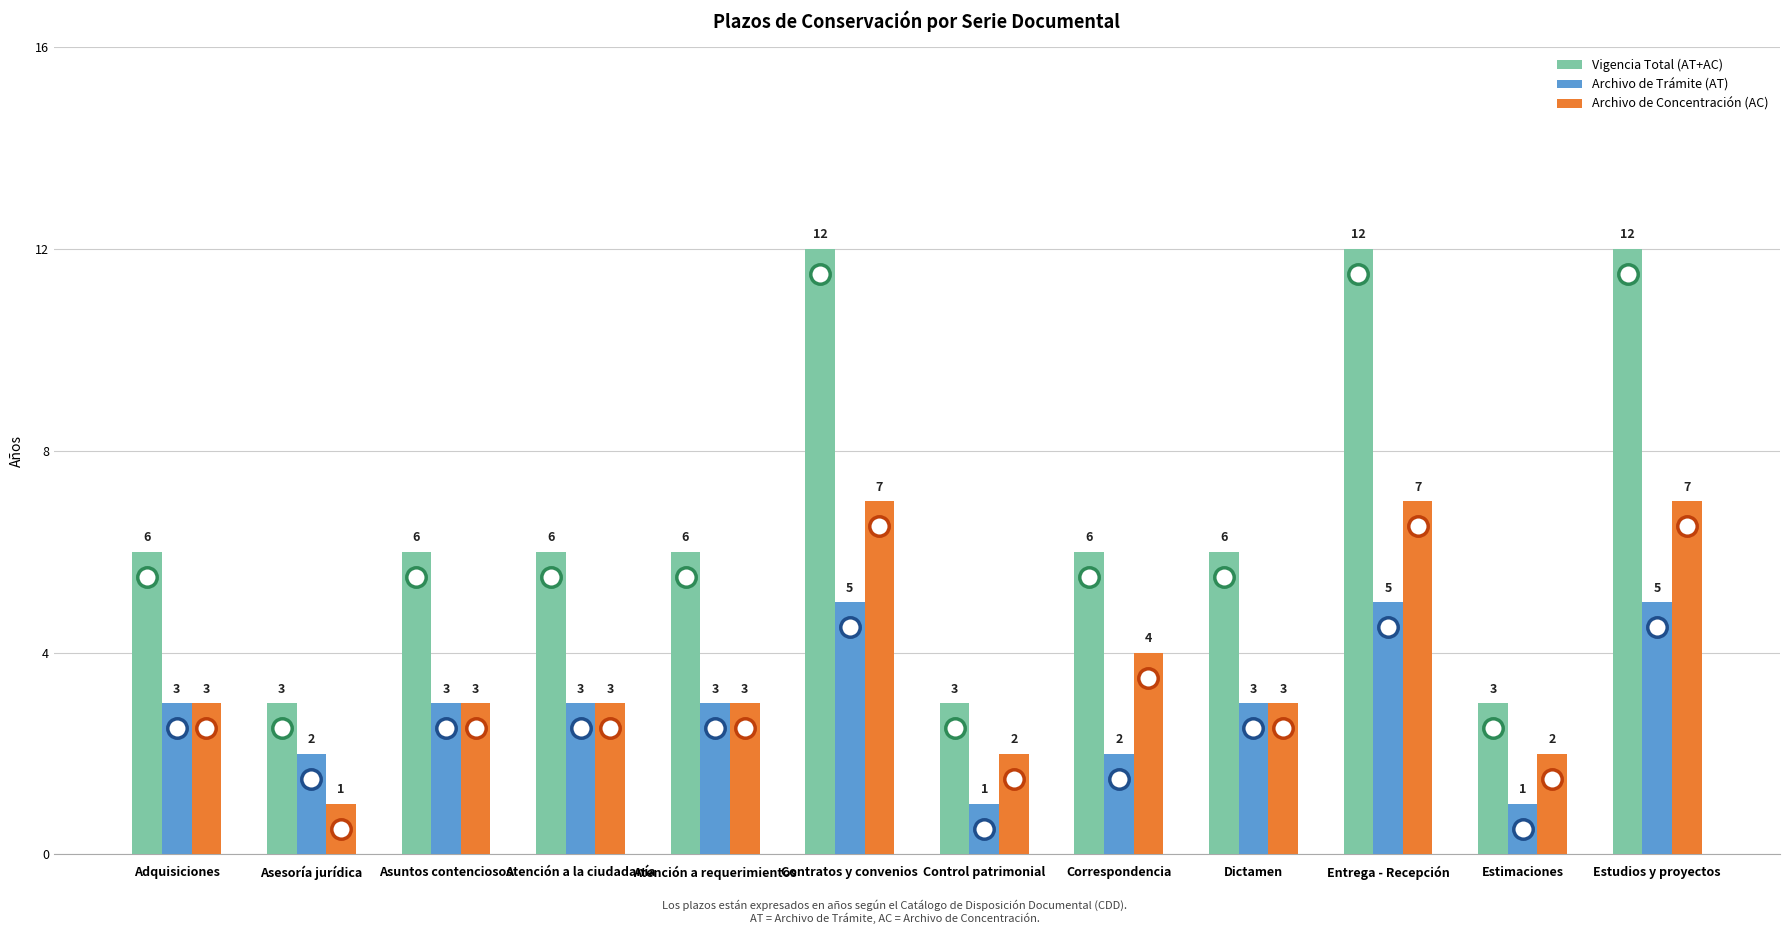

At how many categories does at least one series exceed 8?

3